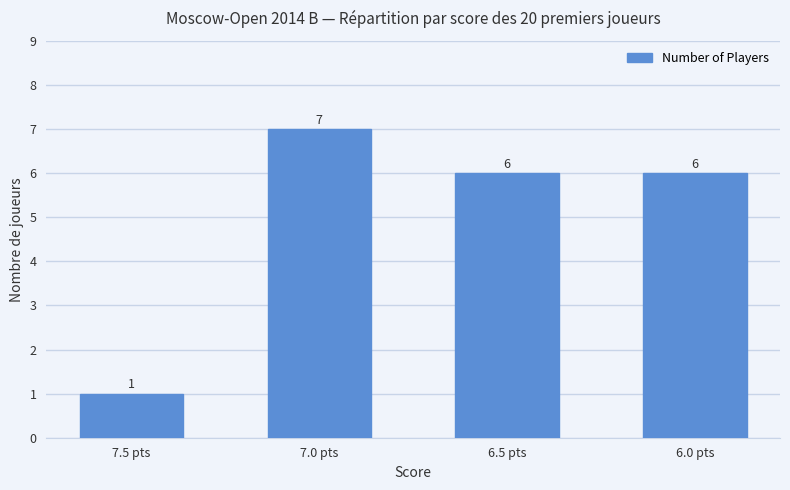

How many data points are less than 6?

1